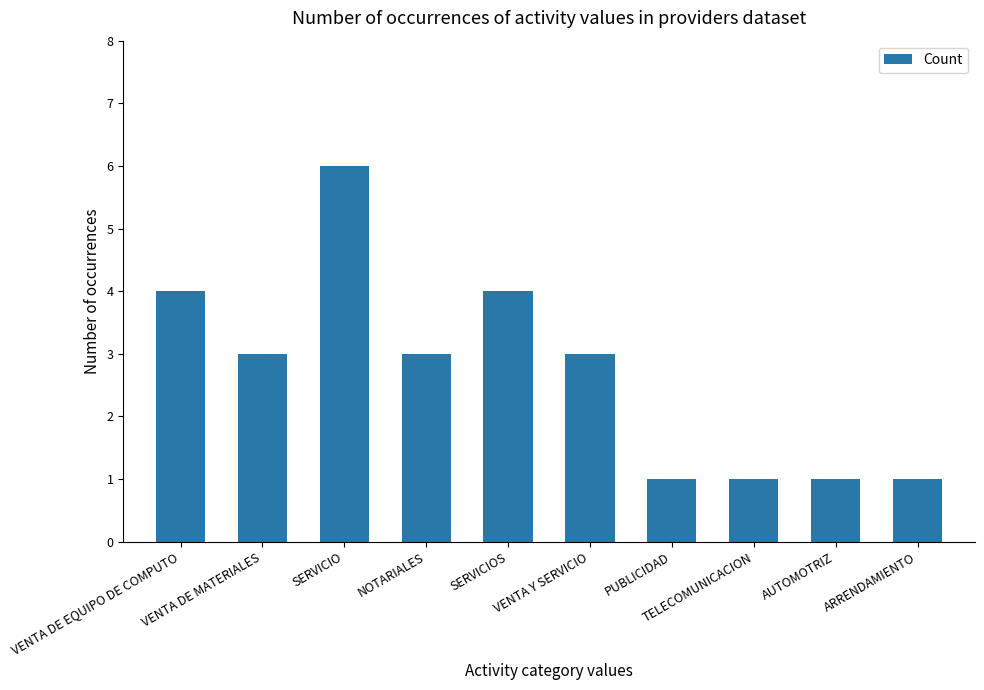

What is the average value?

3